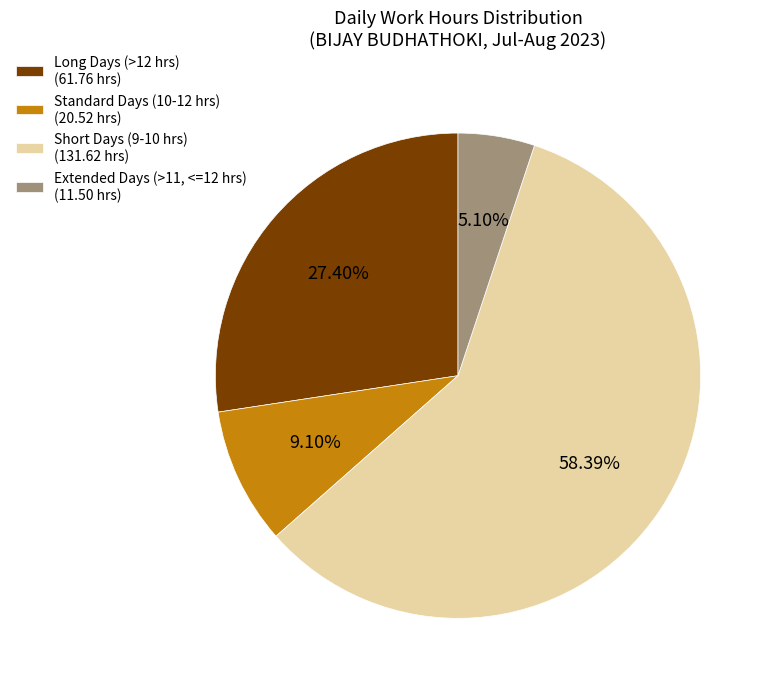

Approximately how many times larger is the value at Short Days (9-10 hrs) (131.62 hrs) compared to Long Days (>12 hrs) (61.76 hrs)?

2.1